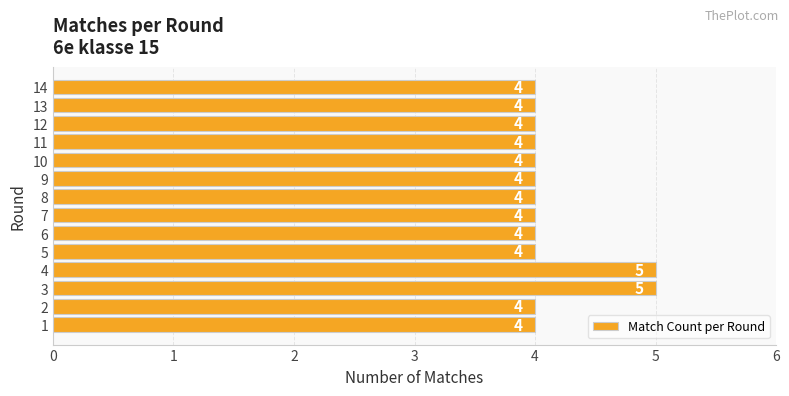

Which has a higher value, 4 or 6?

4